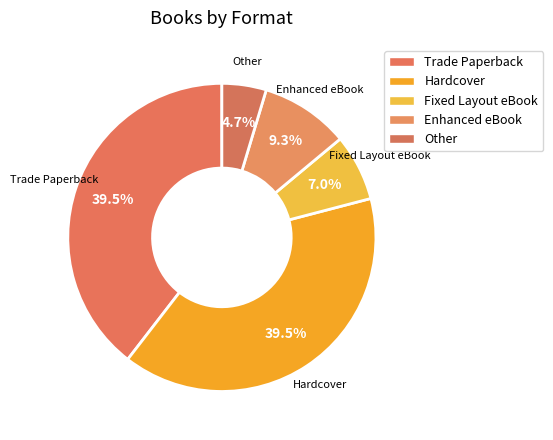

How many segments does this pie chart have?

5